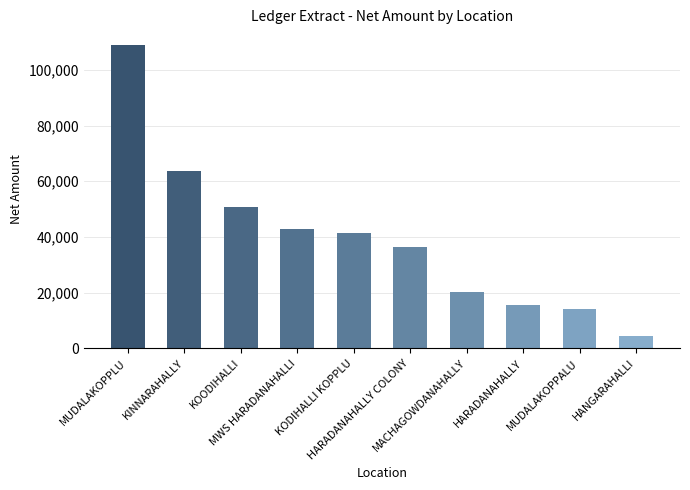

Are the bars horizontal?

No